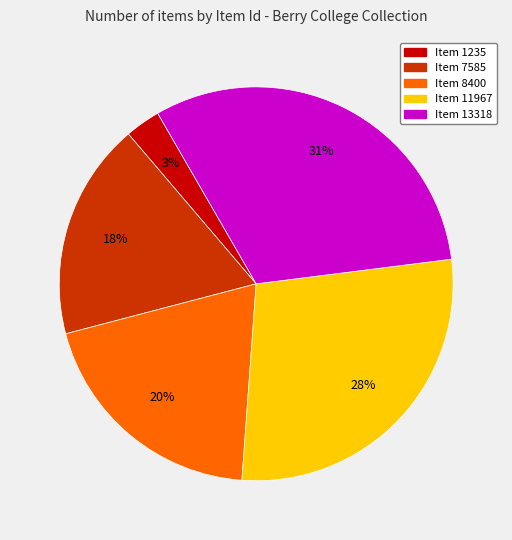

Approximately how many times larger is the value at Item 1235 compared to Item 13318?

0.1